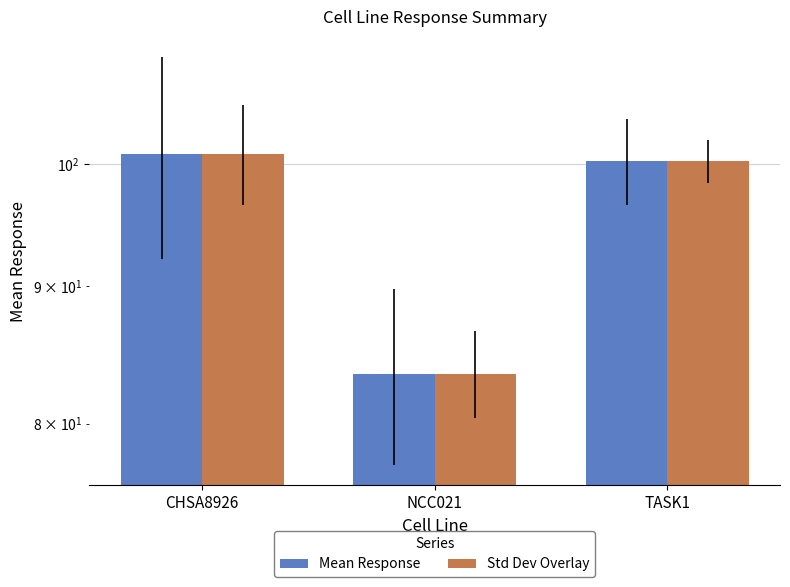

What is the highest value of the Std Dev Overlay series?

100.9